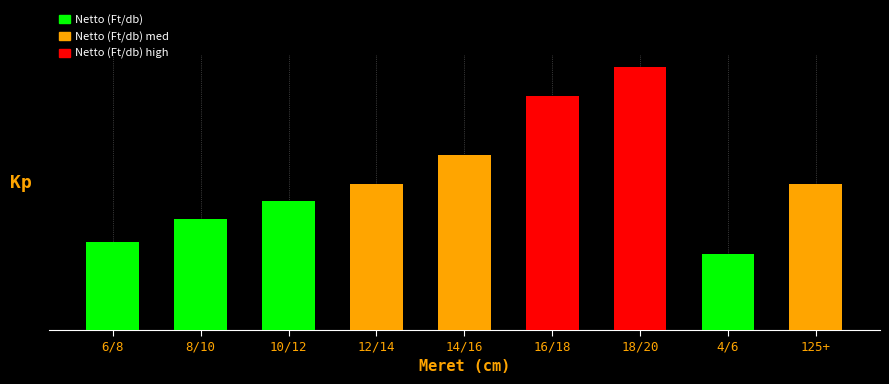

What is the label of the 8th bar from the left?

4/6